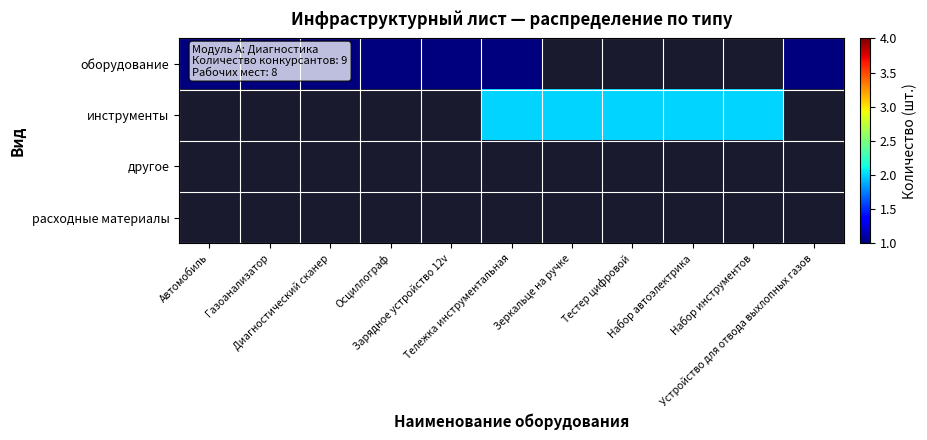

Which has a higher value, Газоанализатор or Осциллограф?

Газоанализатор